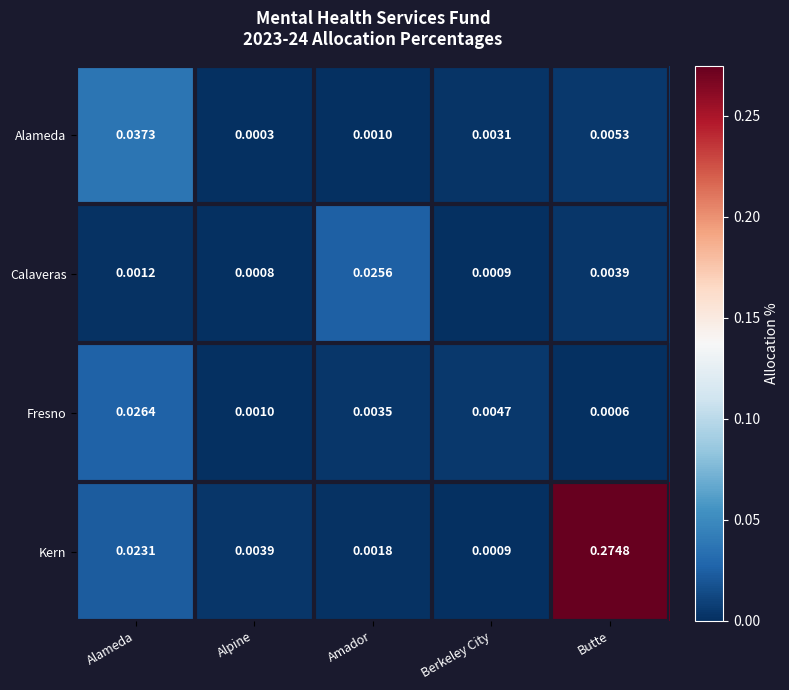

At which category is the sum across all series the highest?

Butte